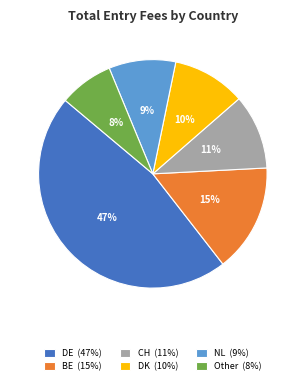

To the nearest percent, what is the average slice percentage?

17%